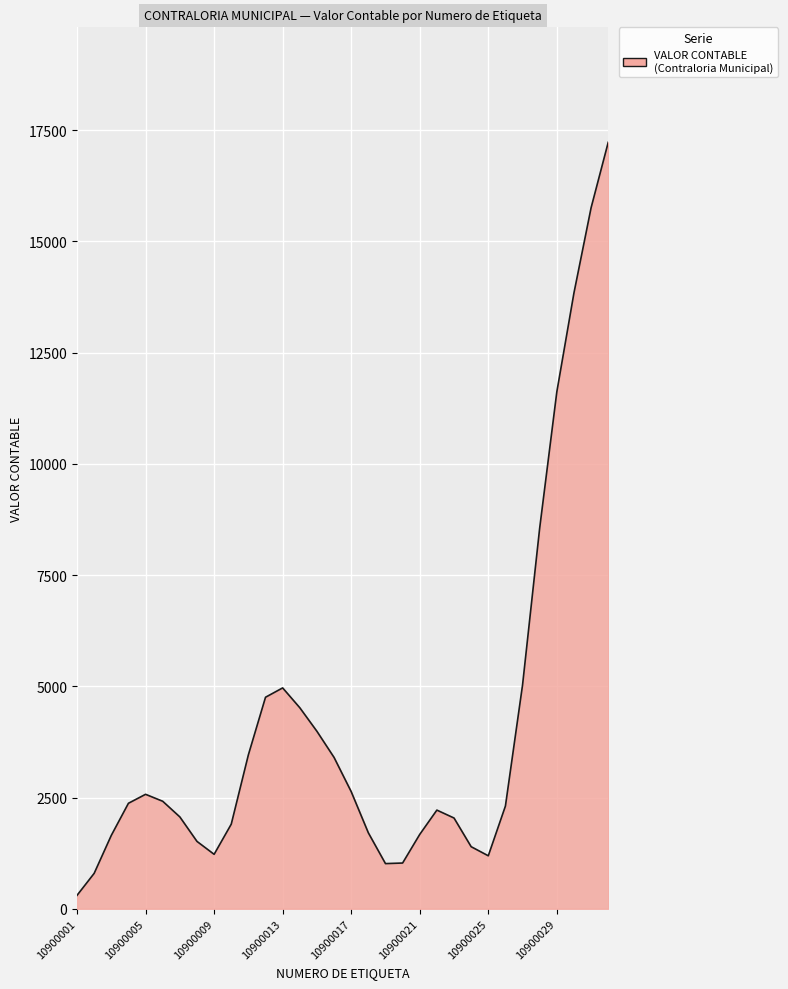

What is the difference between the maximum and minimum values?

16928.8